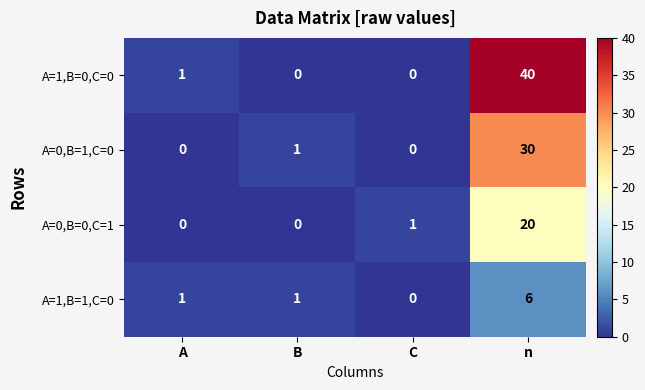

What is the difference between the A=1,B=1,C=0 values at A and n?

5